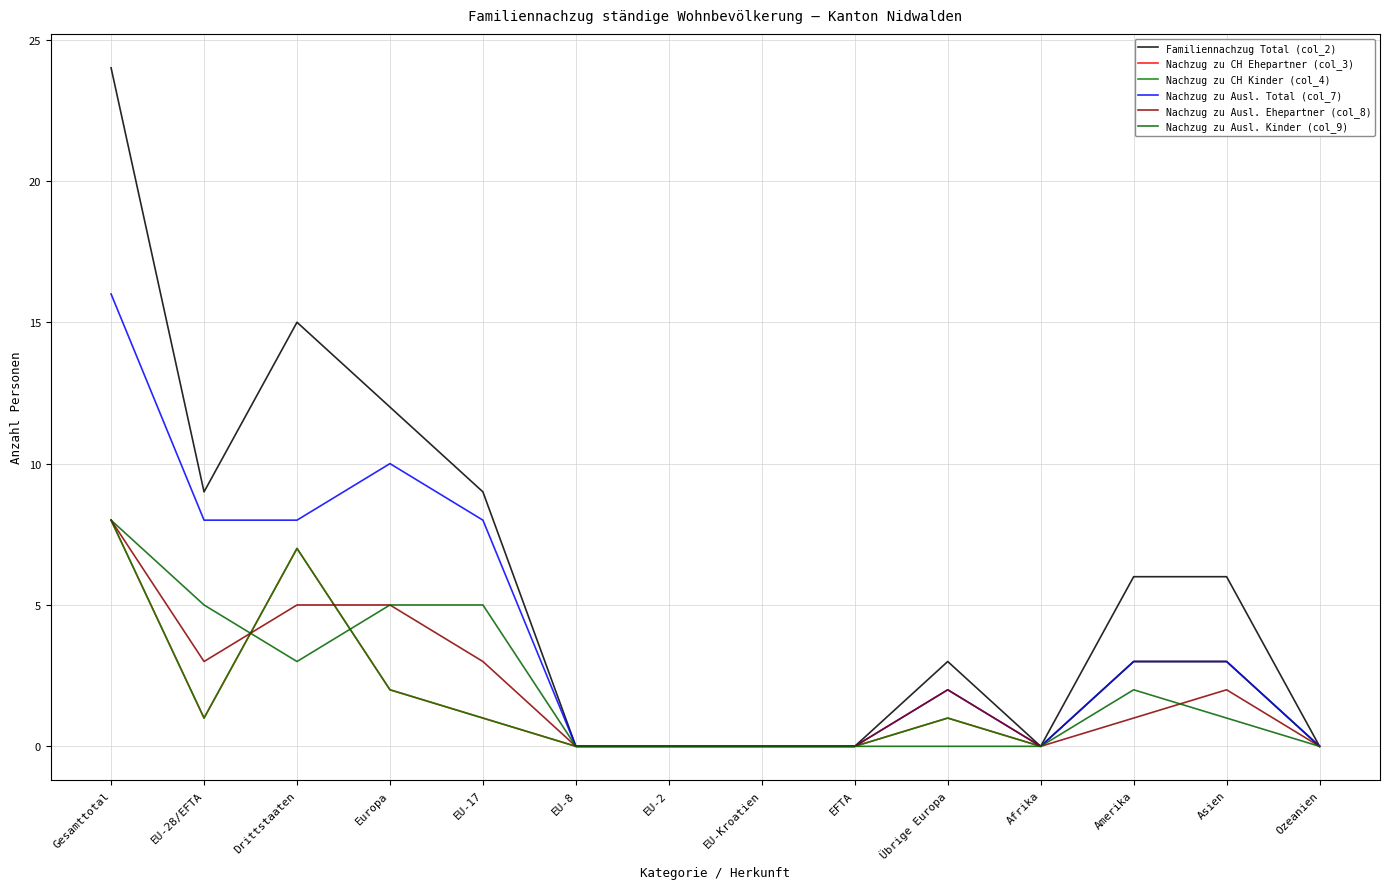

At which category is the sum across all series the highest?

Gesamttotal